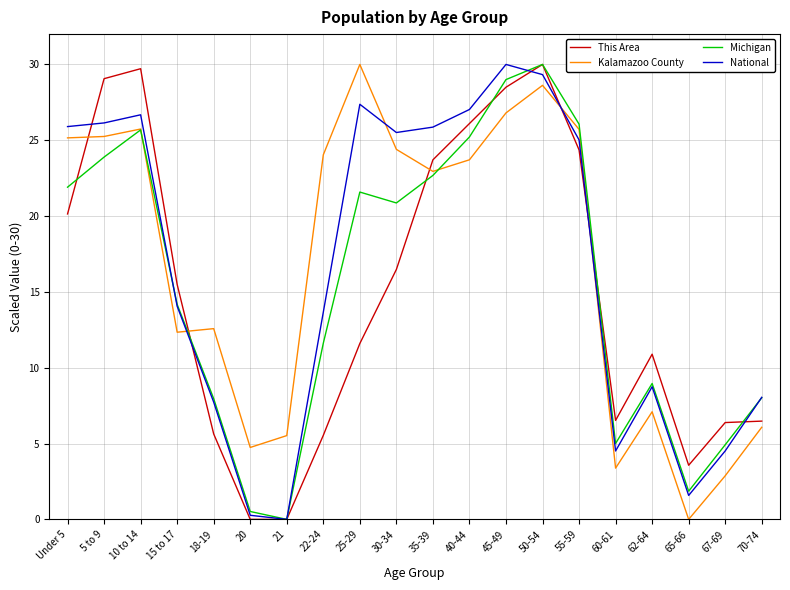

True or false: This Area has a value of 15.5 at 15 to 17.

True